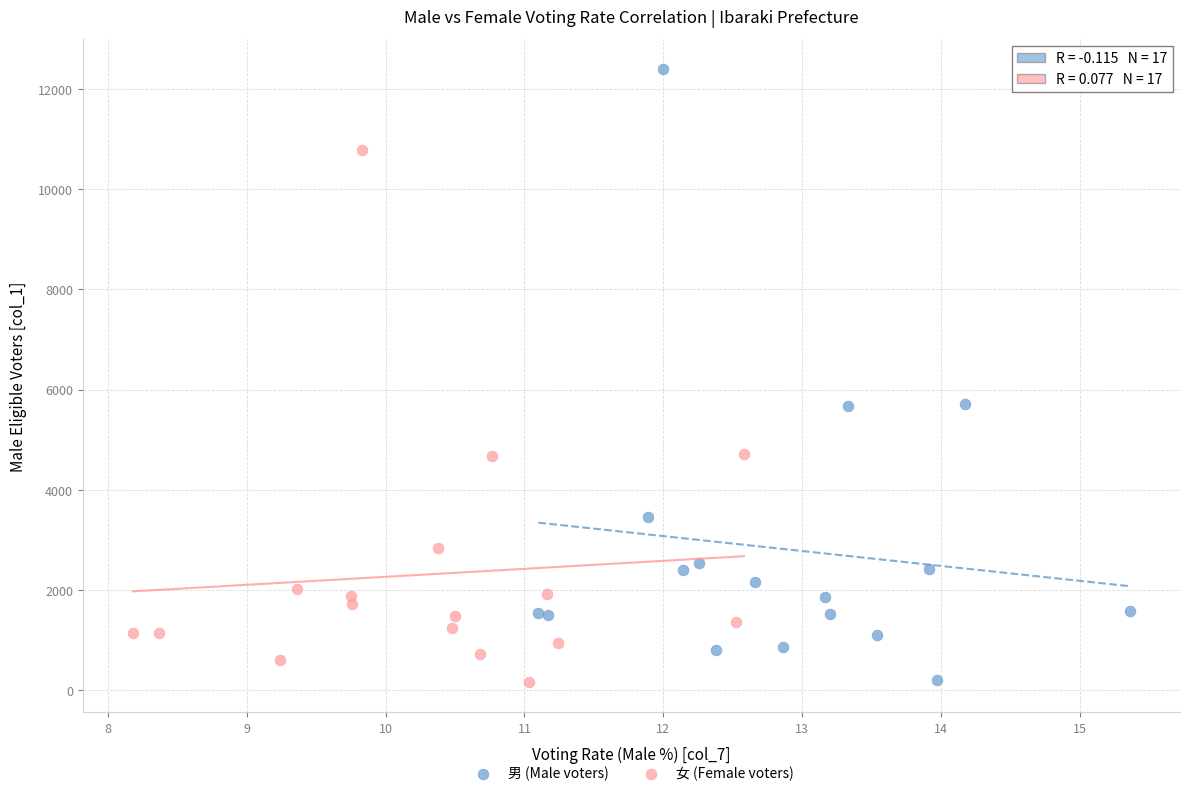

Which series reaches the maximum Y coordinate?

男 (Male voters)